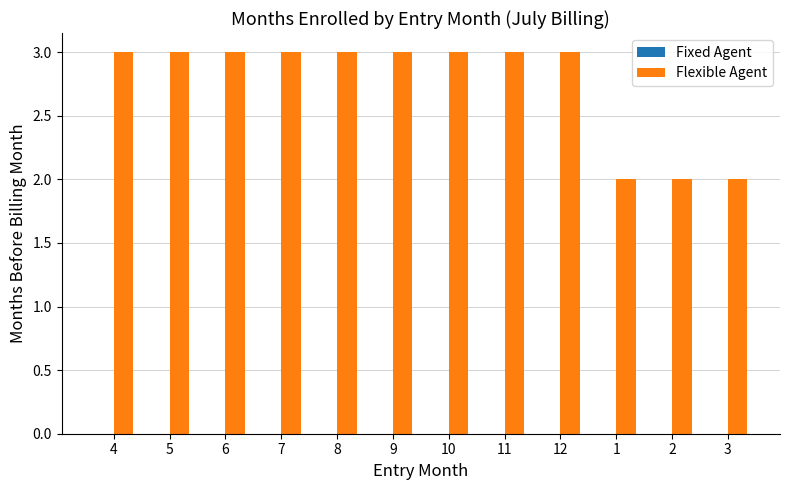

What is the maximum value shown in the chart?

3